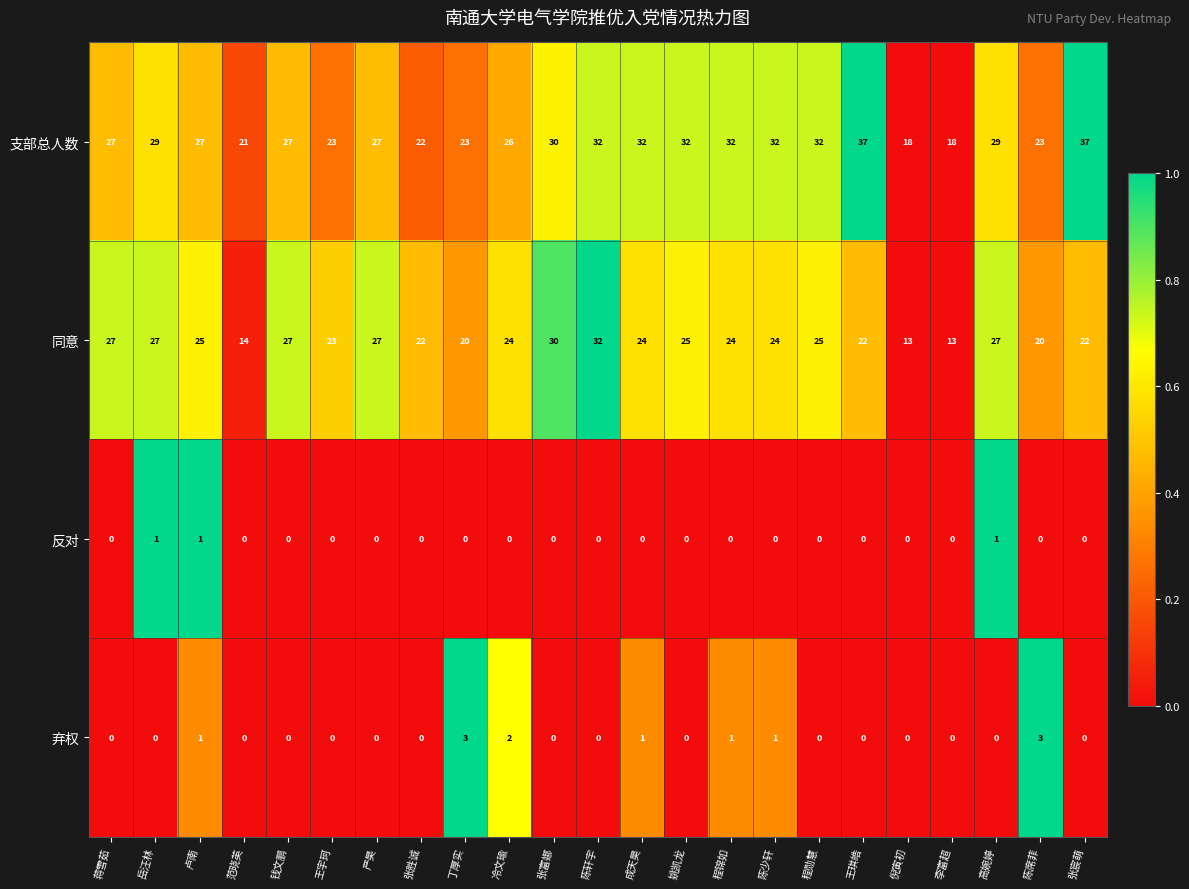

True or false: 同意 has a value of 34 at 王宇珂.

False